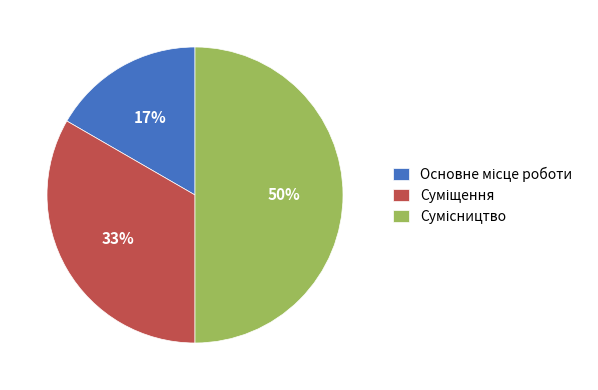

To the nearest percent, what is the average slice percentage?

33%